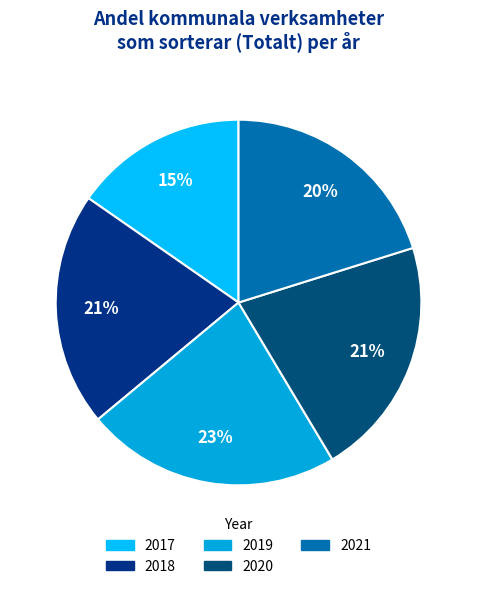

Which slice is the smallest?

2017